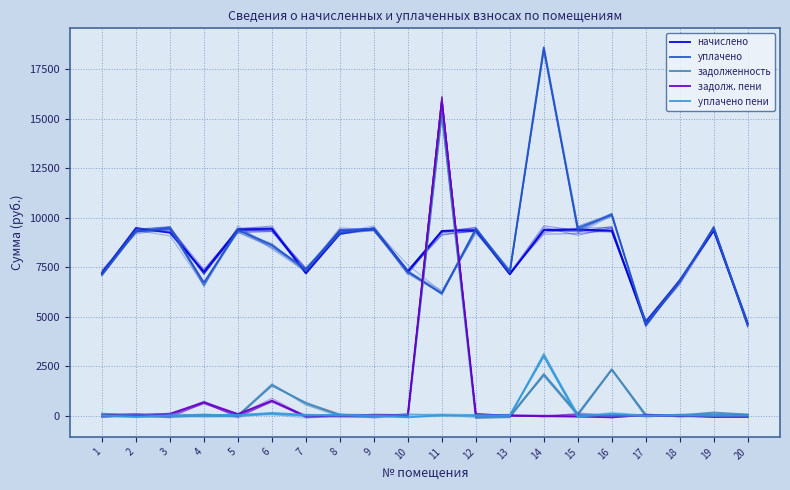

Where is the first local minimum for начислено?

4